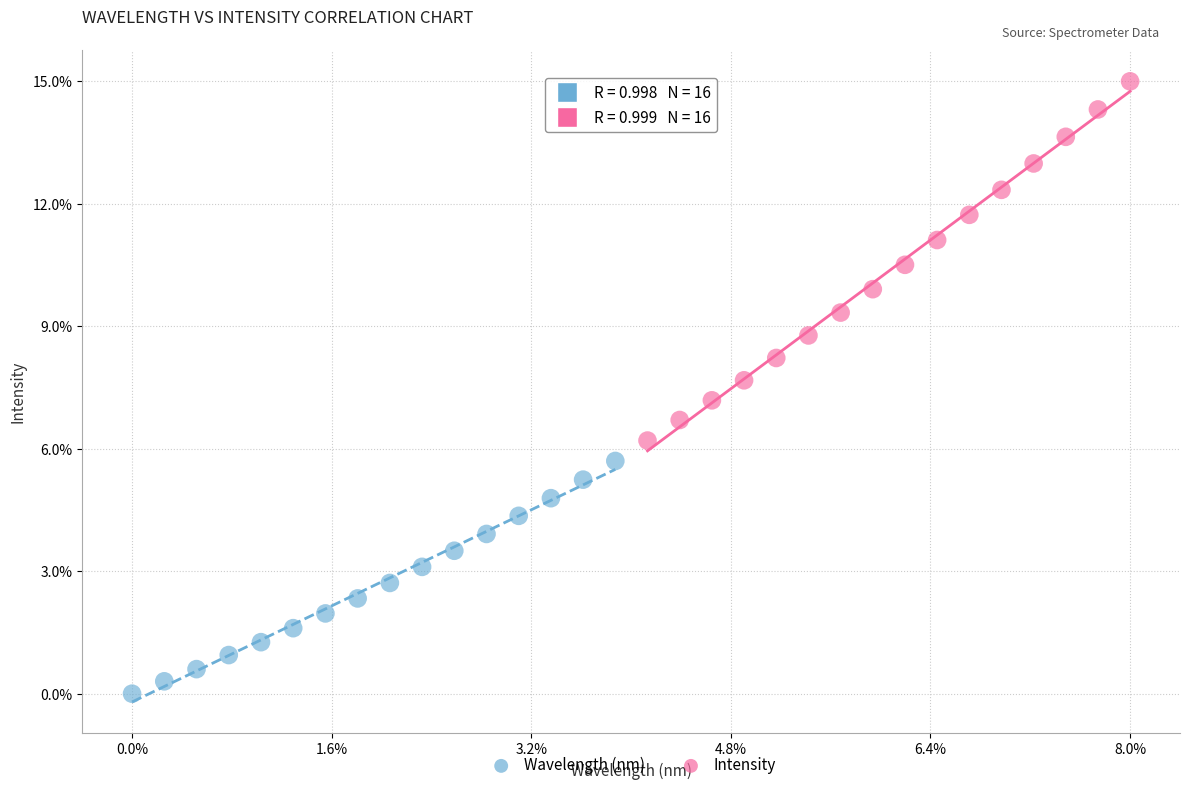

Which series reaches the minimum Y coordinate?

Wavelength (nm)